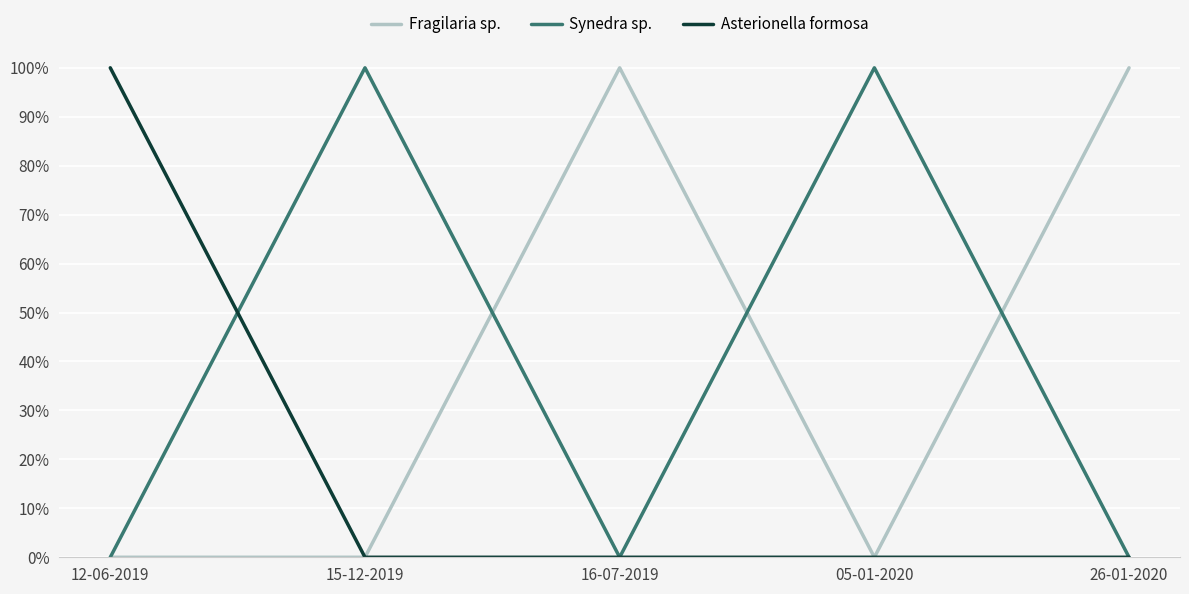

Where do Fragilaria sp. and Synedra sp. first cross each other?

15-12-2019 and 16-07-2019